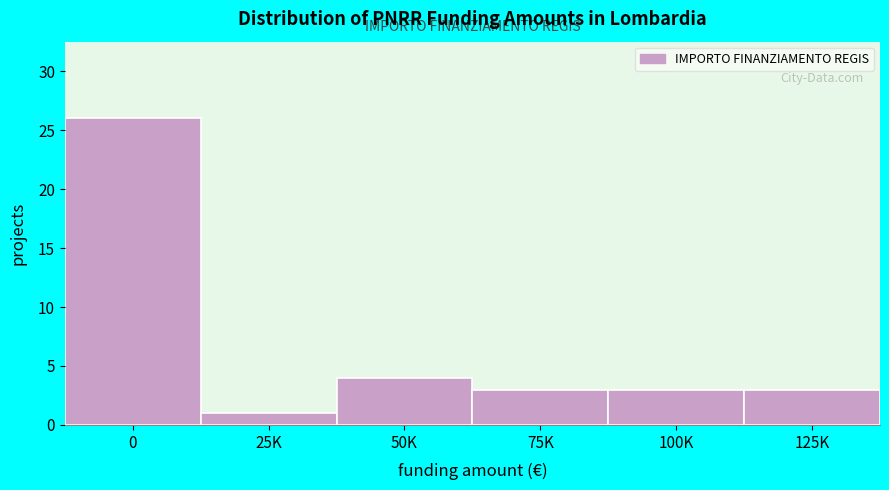

Reading left to right, list all the values displayed in this chart.

26	1	4	3	3	3